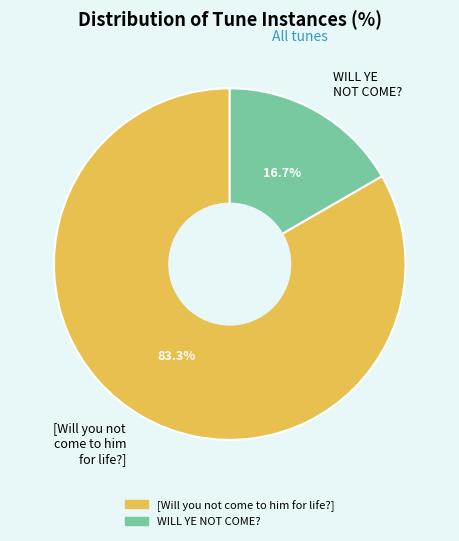

Between [Will you not come to him for life?] and WILL YE NOT COME?, which is larger?

[Will you not come to him for life?]